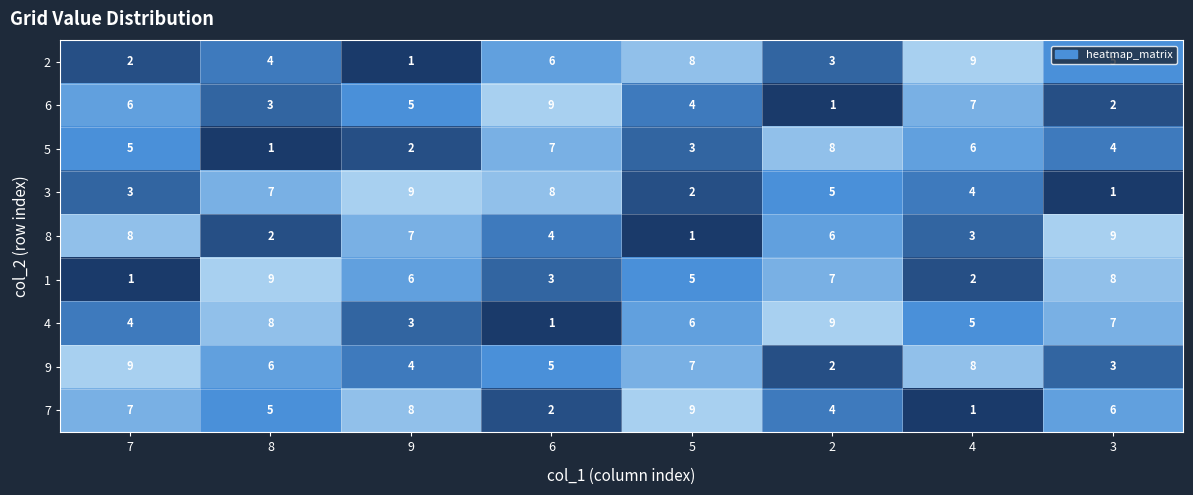

What is the total value across all series at 3?

45